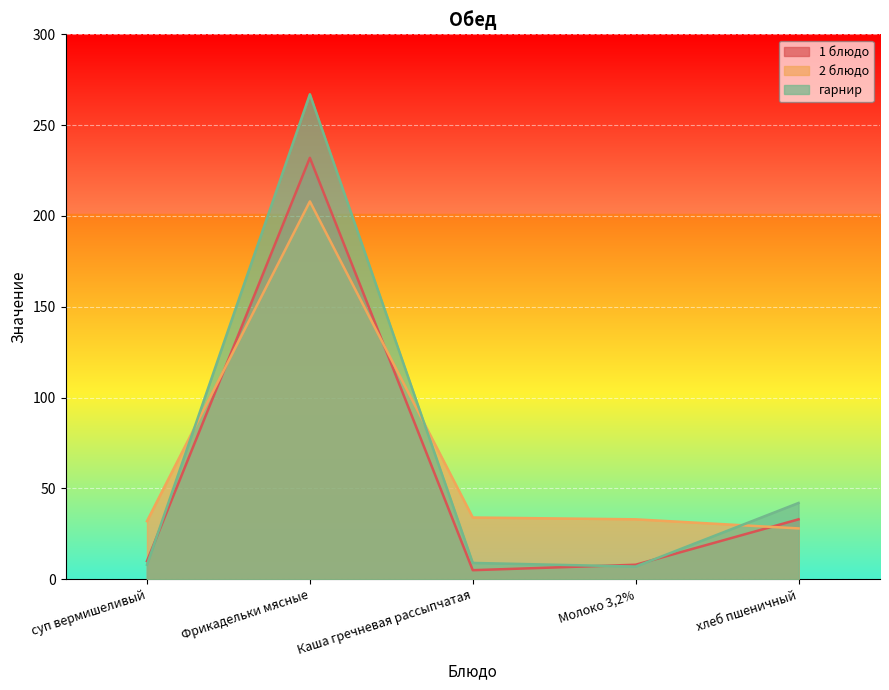

What is the value of the 1 блюдо point at the 4th from the left?

8